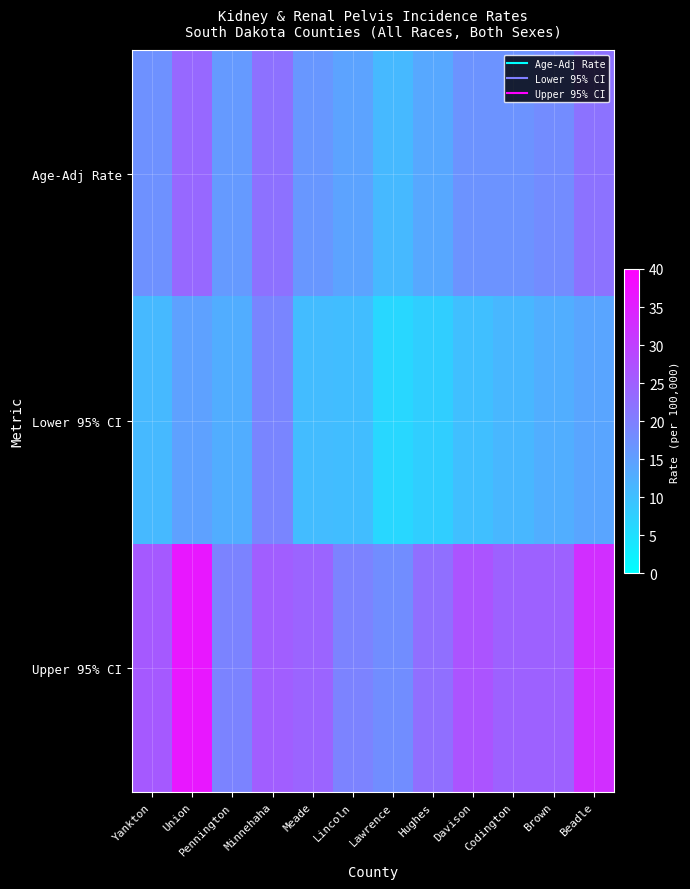

What is the total value across all series at Brown?

55.4